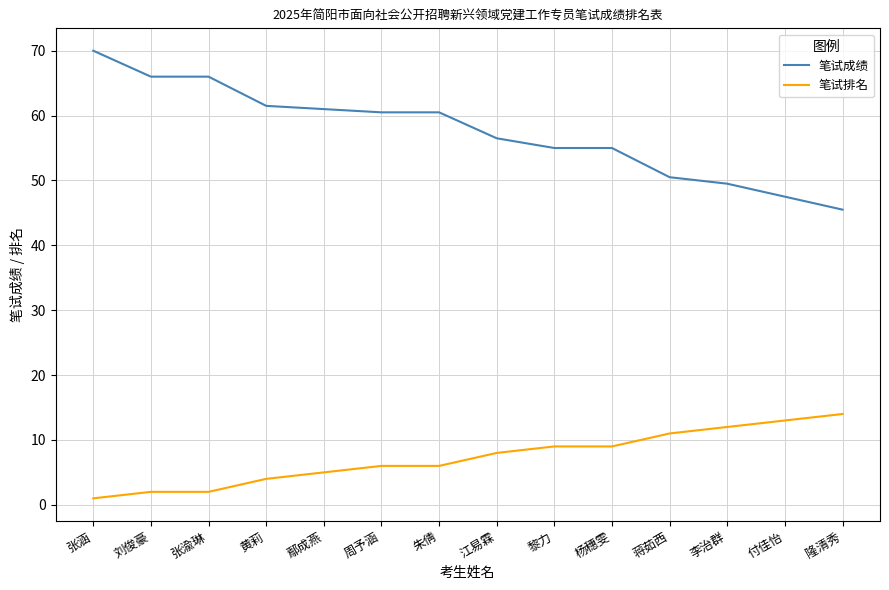

Which label corresponds to the largest value in the chart?

张涵